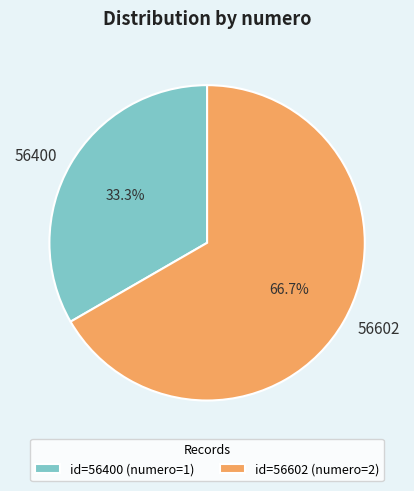

Is 56602 the majority of the pie?

Yes